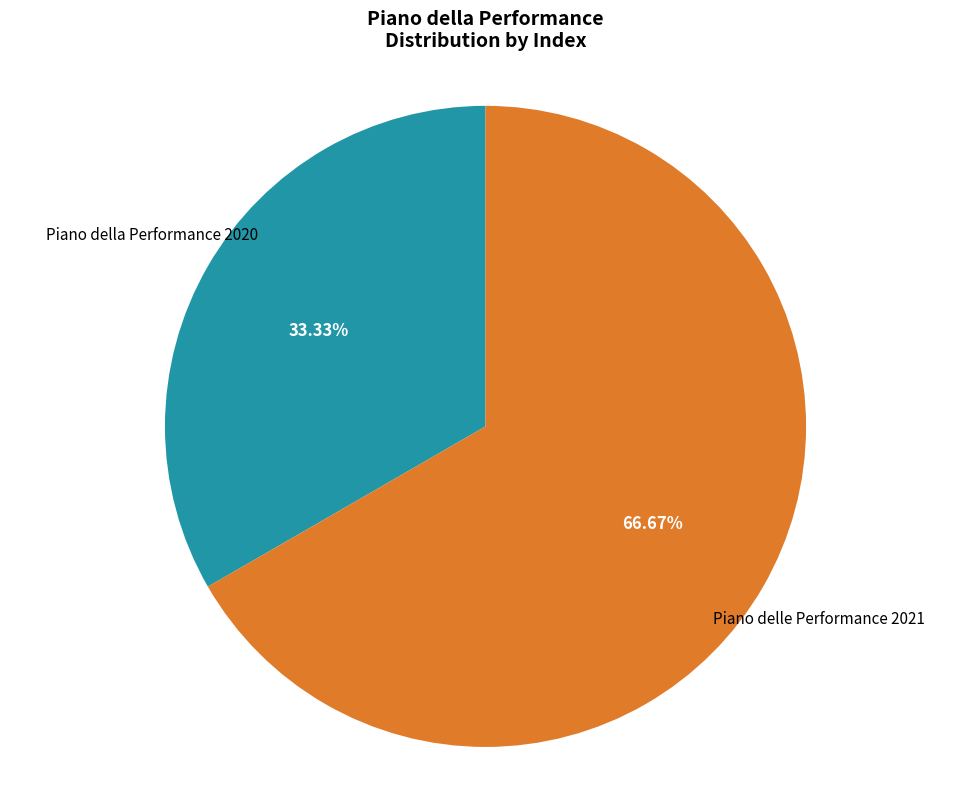

To the nearest percent, what percentage of the pie is Piano della Performance 2020?

33%